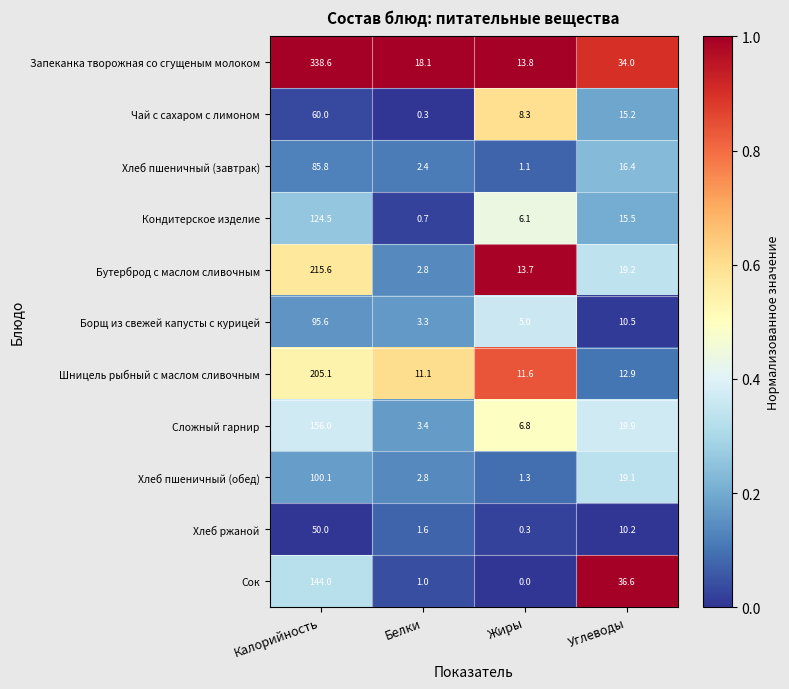

Rank the series by their maximum value, from lowest to highest.

Хлеб ржаной, Чай с сахаром с лимоном, Хлеб пшеничный (завтрак), Борщ из свежей капусты с курицей, Хлеб пшеничный (обед), Кондитерское изделие, Сок, Сложный гарнир, Шницель рыбный с маслом сливочным, Бутерброд с маслом сливочным, Запеканка творожная со сгущеным молоком